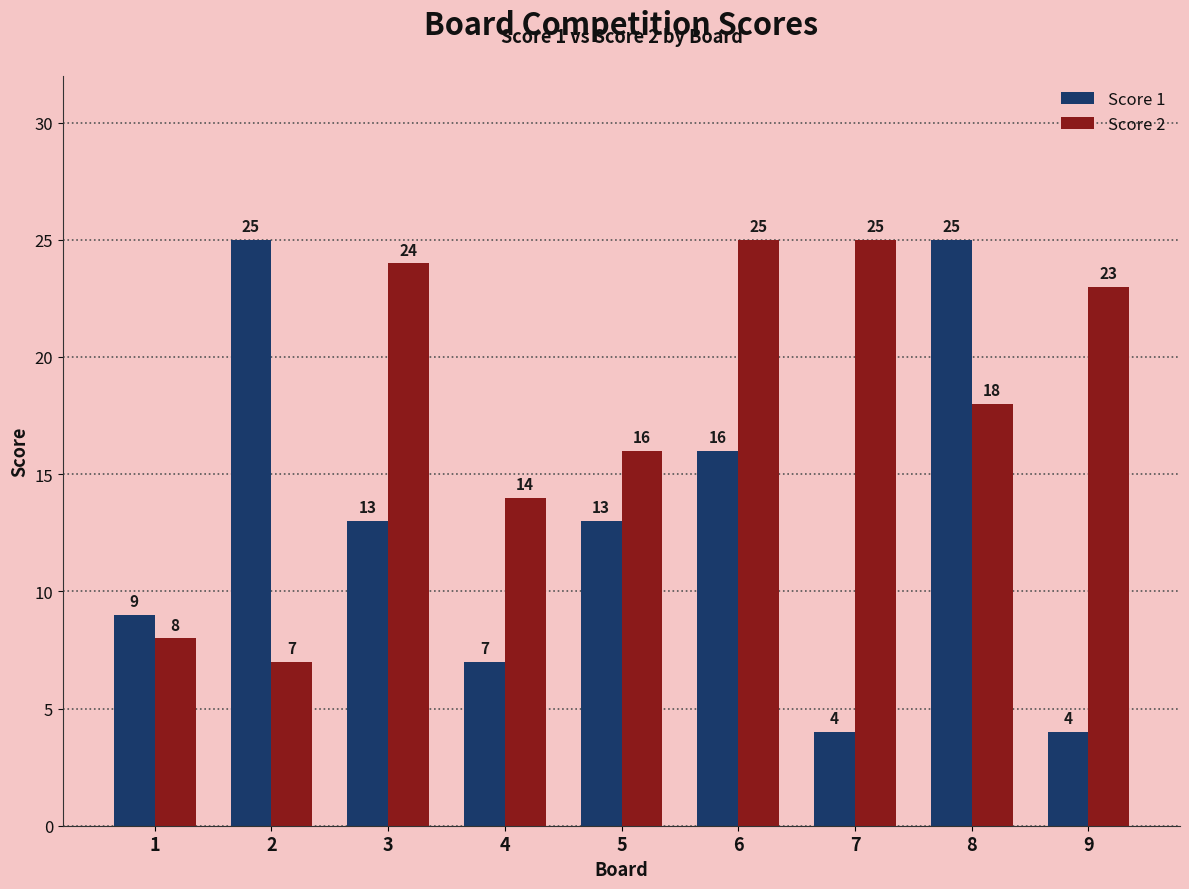

Is the value of Score 1 at 8 greater than the value of Score 2 at 3?

Yes